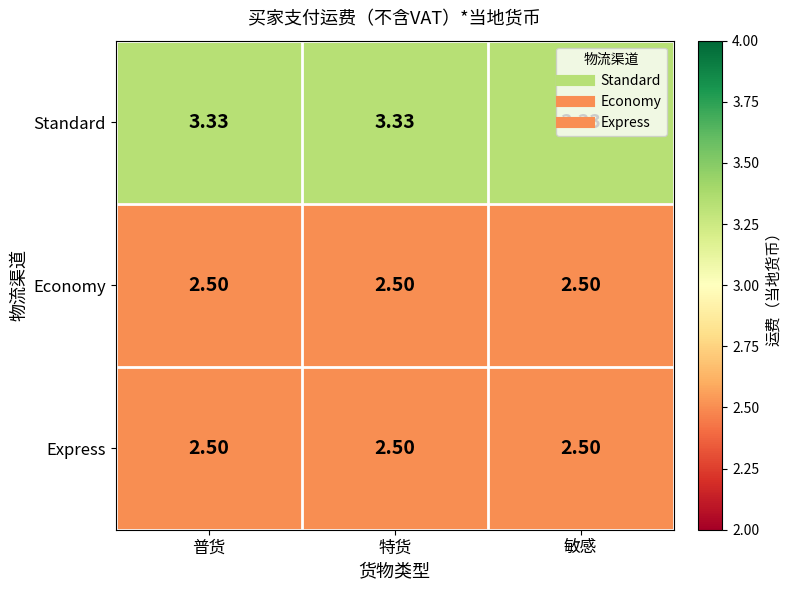

Is the value of Express at 普货 greater than the value of Standard at 特货?

No